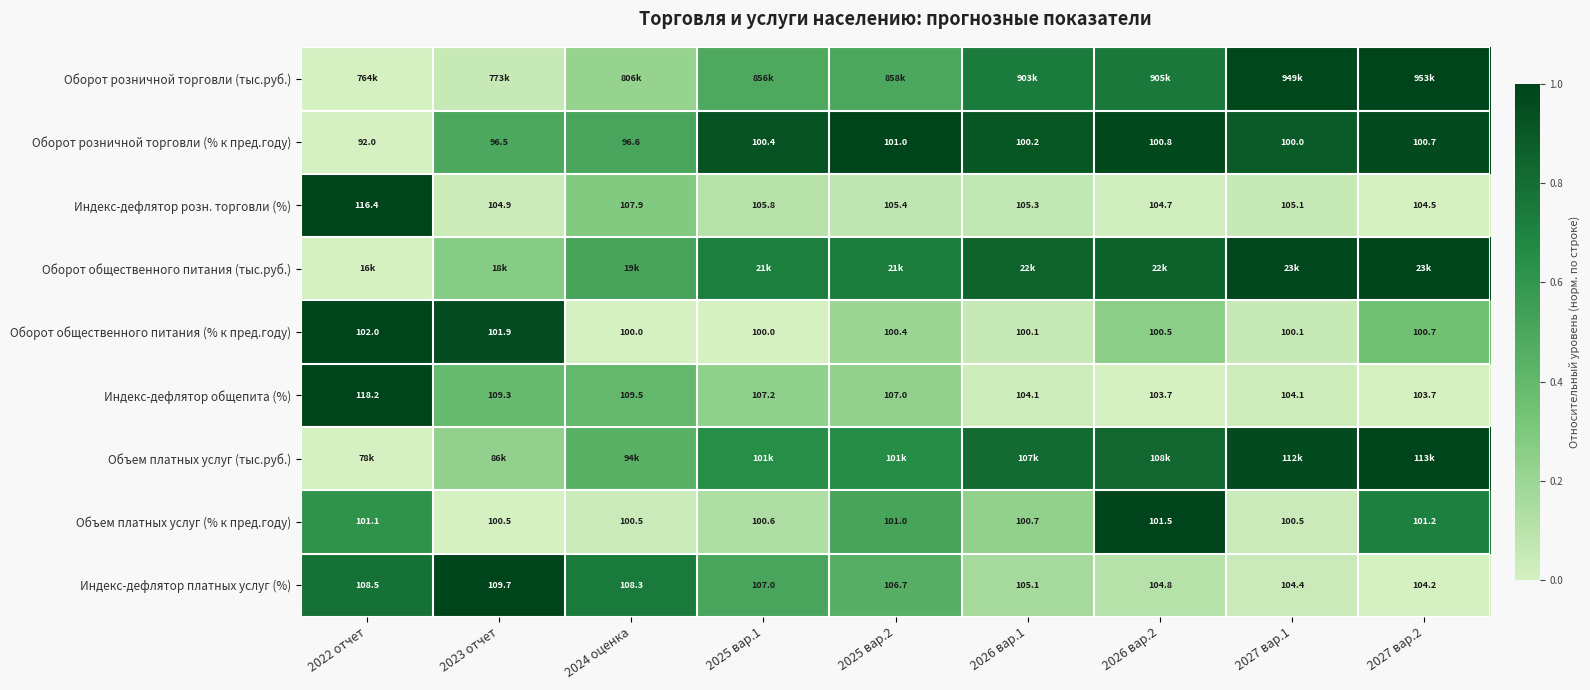

How many data points does each series have?

9